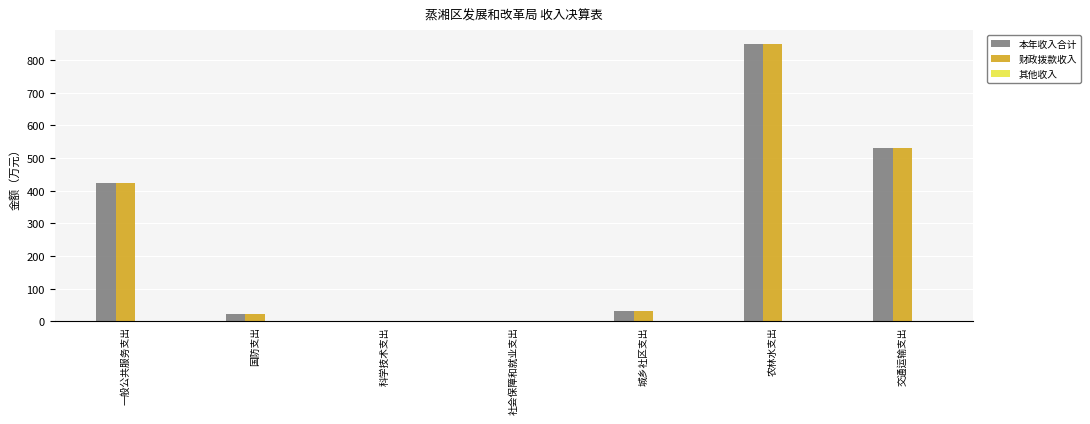

Read the 本年收入合计 value at 国防支出.

24.0